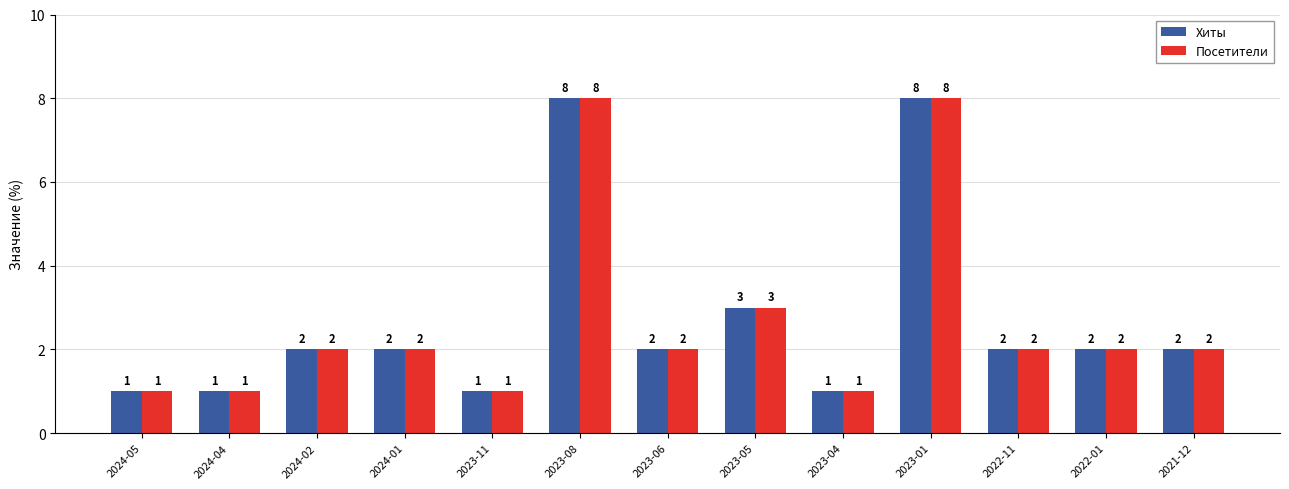

True or false: Хиты has a value of 2 at 2023-06.

True